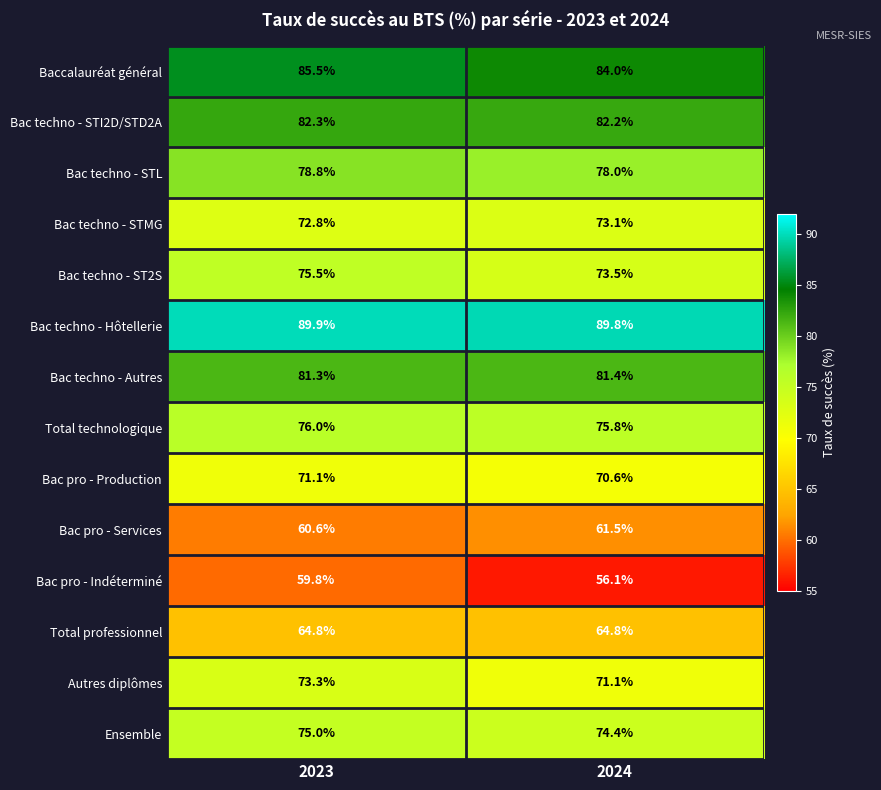

What is the difference between the maximum and minimum values in the Bac techno - STL series?

0.8